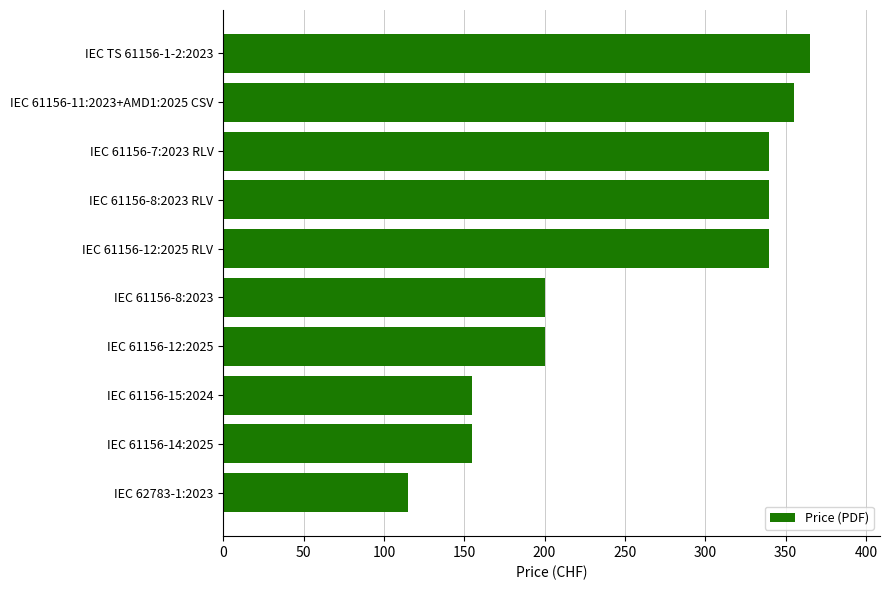

How many data points does each series have?

10